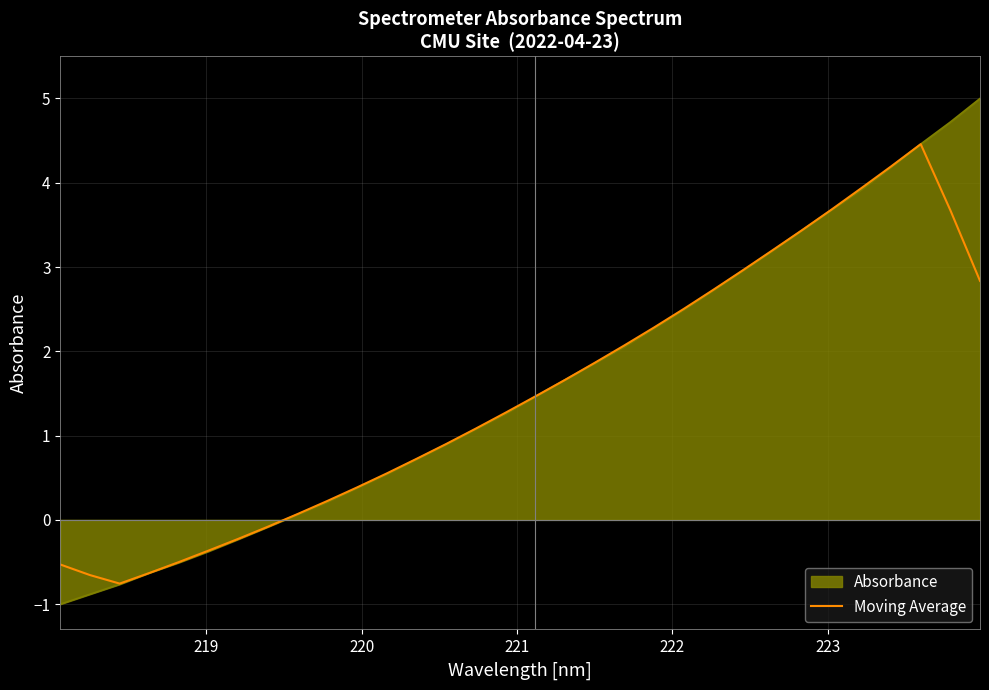

What is the maximum value for Absorbance?

5.0